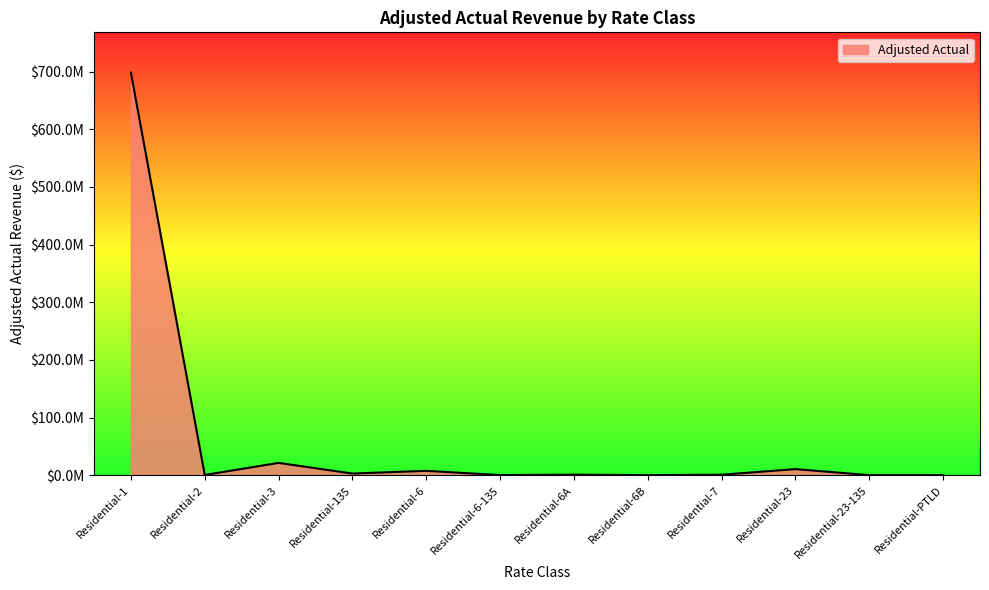

What is the average value?

61871360.4